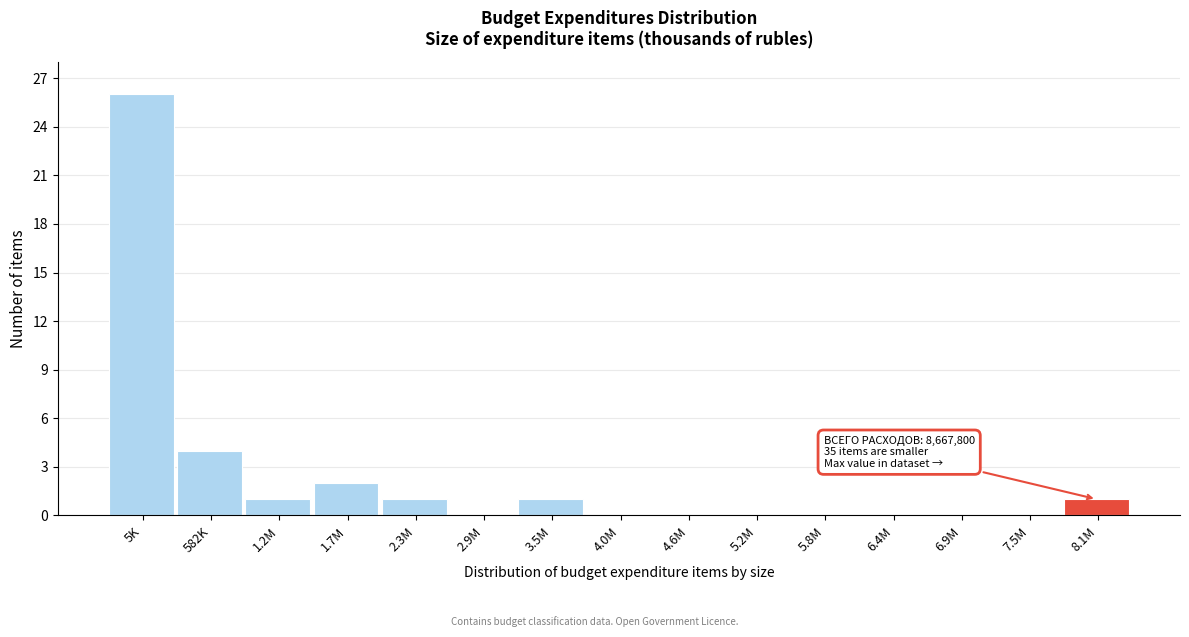

Reading left to right, list all the values displayed in this chart.

5K=26	582K=4	1.2M=1	1.7M=2	2.3M=1	2.9M=0	3.5M=1	4.0M=0	4.6M=0	5.2M=0	5.8M=0	6.4M=0	6.9M=0	7.5M=0	8.1M=1